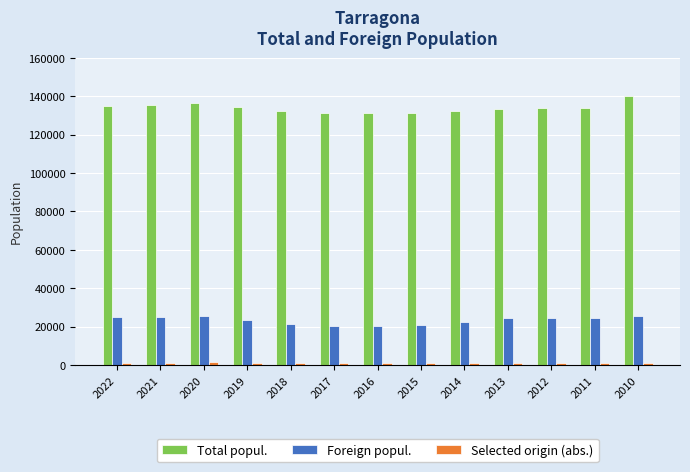

True or false: Total popul. has a value of 194429 at 2012.

False